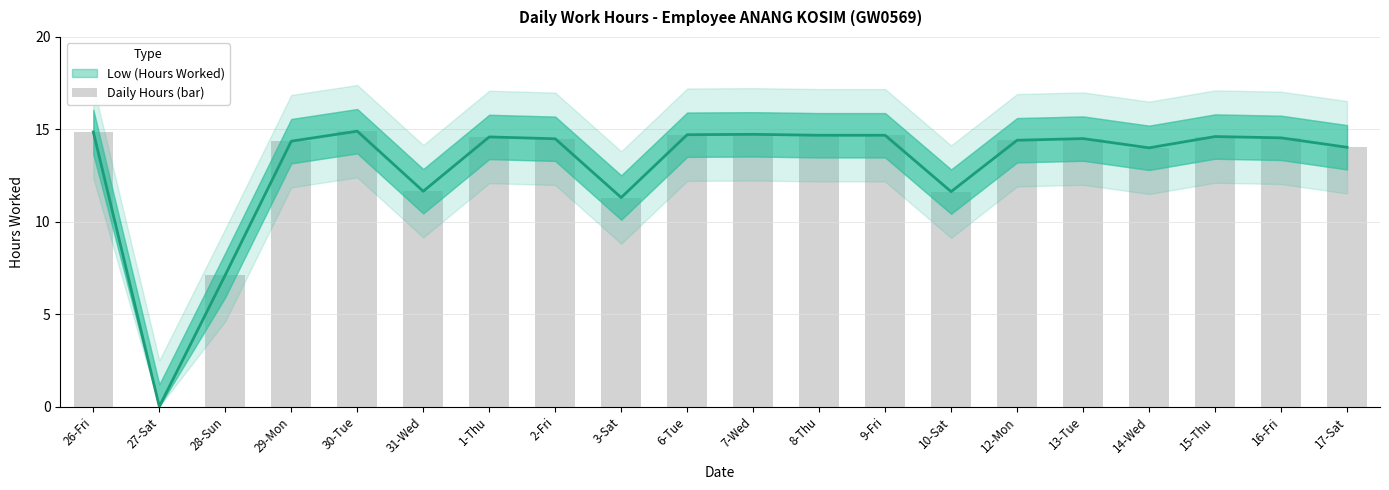

What is the difference between the values at 27-Sat and 14-Wed?

14.0